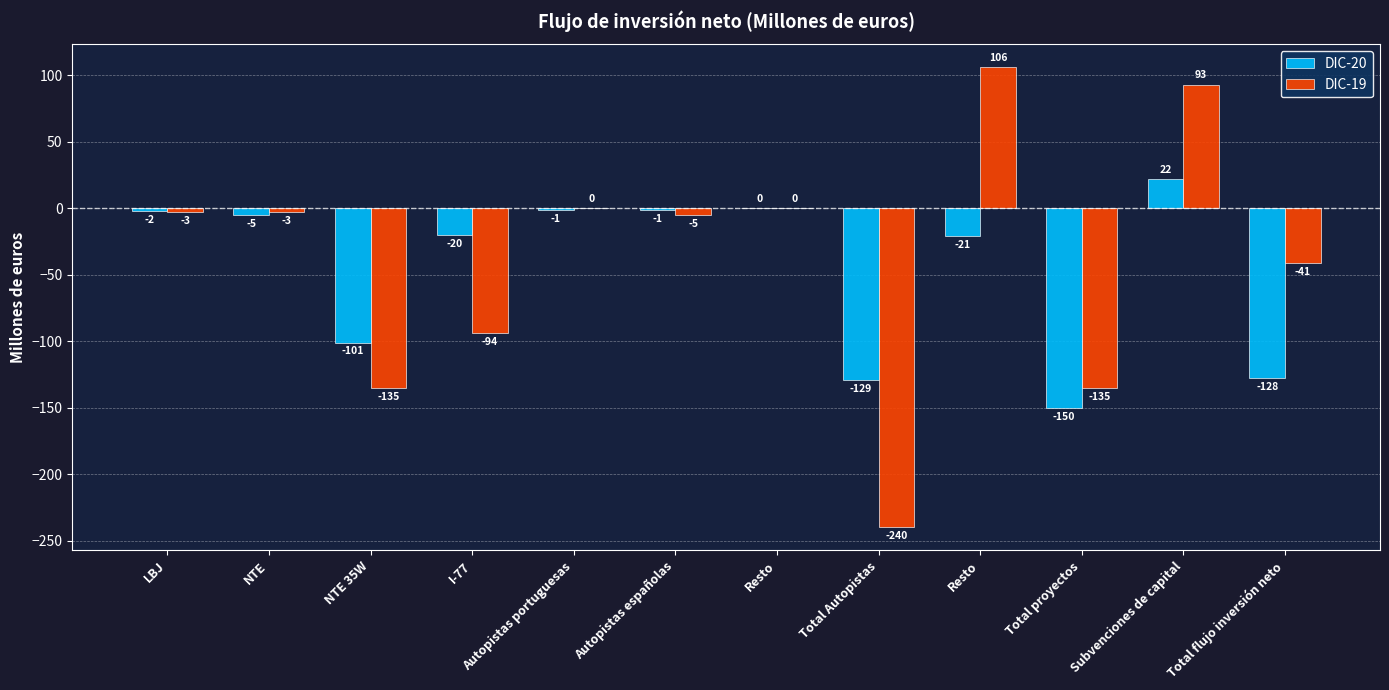

Does the chart contain stacked bars?

No